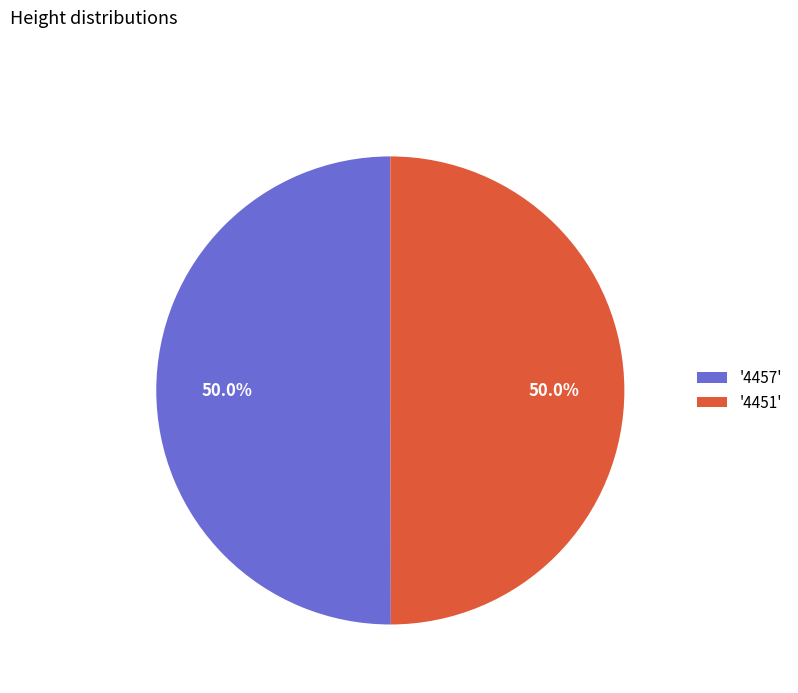

What portion of the pie excludes '4451'?

50.0%